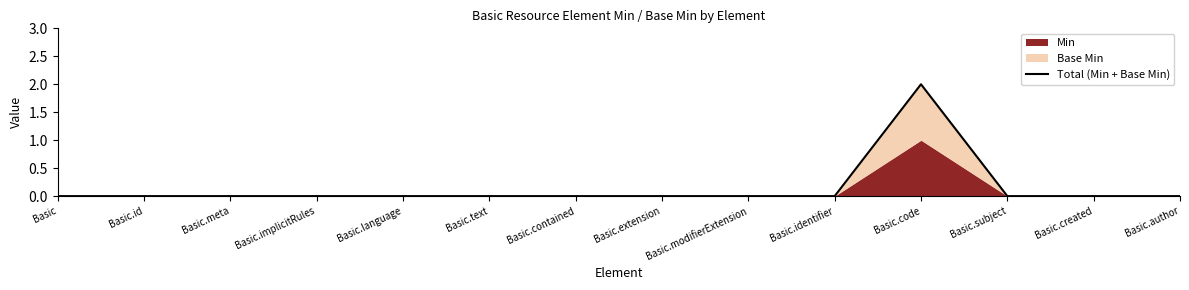

Reading left to right, list all the values displayed in this chart.

Basic=0	Basic.id=0	Basic.meta=0	Basic.implicitRules=0	Basic.language=0	Basic.text=0	Basic.contained=0	Basic.extension=0	Basic.modifierExtension=0	Basic.identifier=0	Basic.code=2	Basic.subject=0	Basic.created=0	Basic.author=0